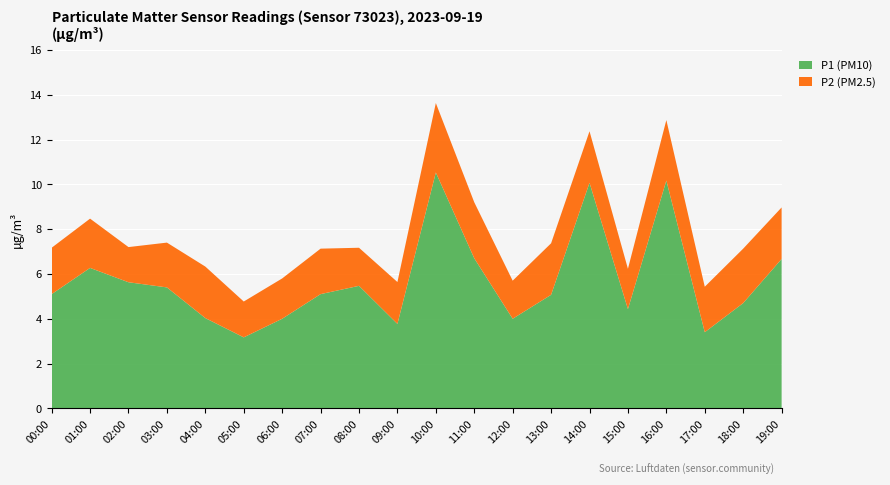

Which category has the highest value in the P1 (PM10) series?

10:00